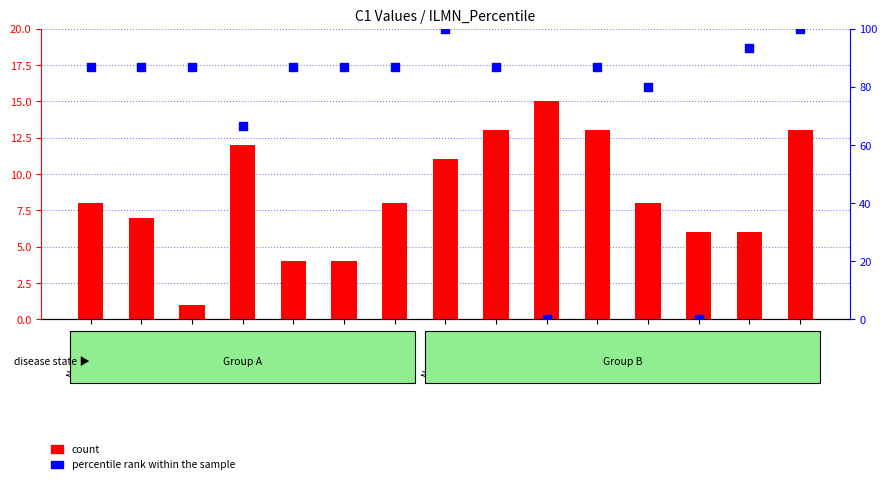

At which category is the sum across all series the highest?

Numero_15